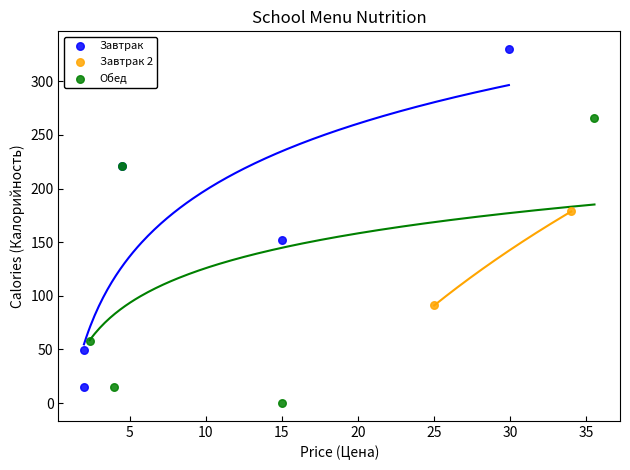

Which series reaches the minimum Y coordinate?

Обед